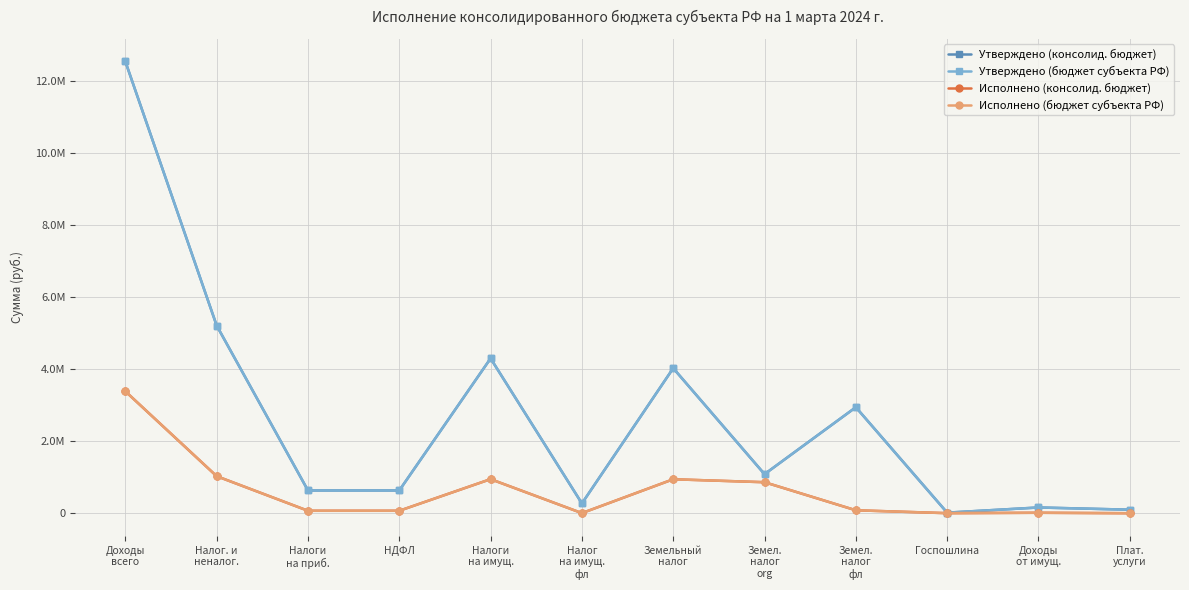

Which series has the largest total across all categories?

Утверждено (консолид. бюджет)